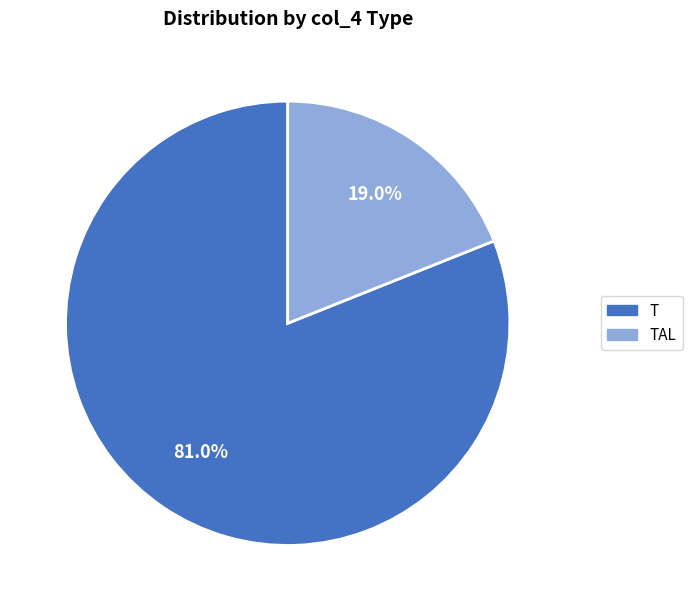

What percentage is the T slice, to the nearest percent?

81%